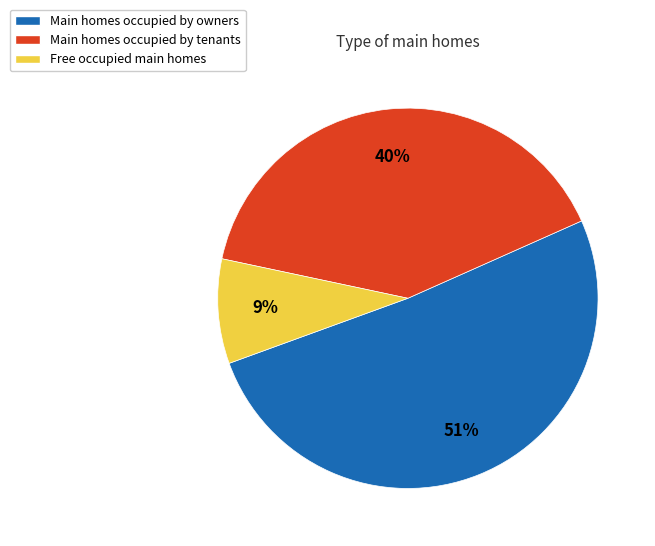

To the nearest percent, what percentage of the pie is Main homes occupied by owners?

51%